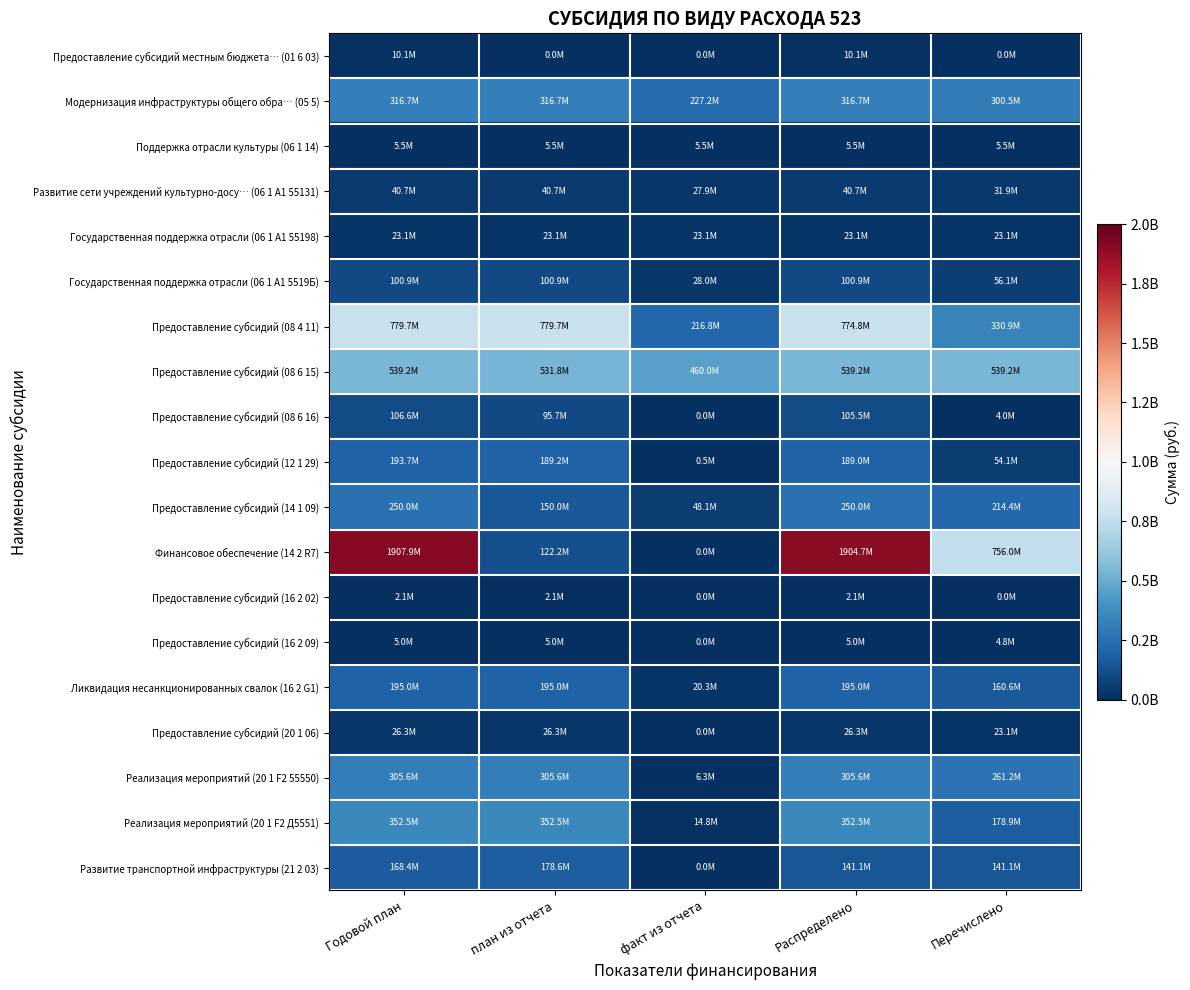

What is the maximum value shown in the chart?

1907924900.0